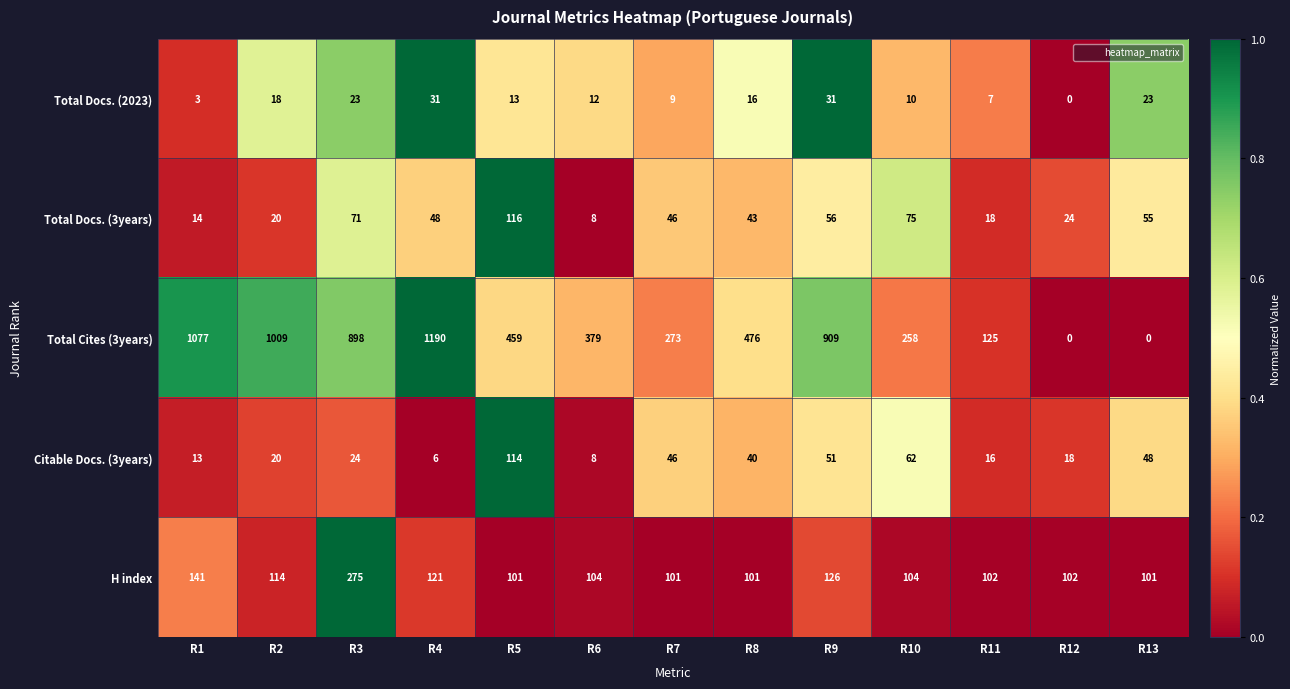

Which series changed the most between R7 and R8?

Total Cites (3years)